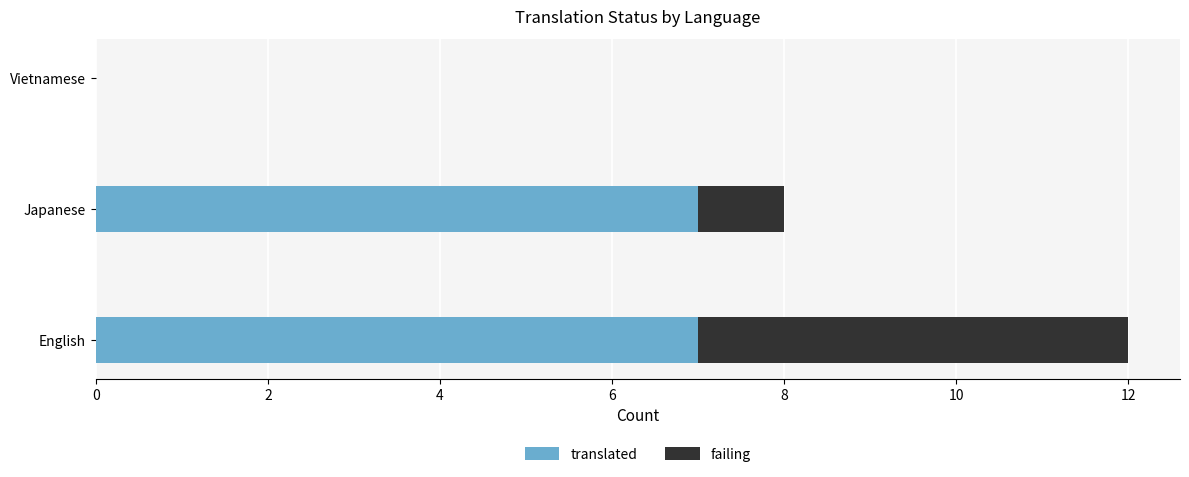

What is the highest value of the translated series?

7